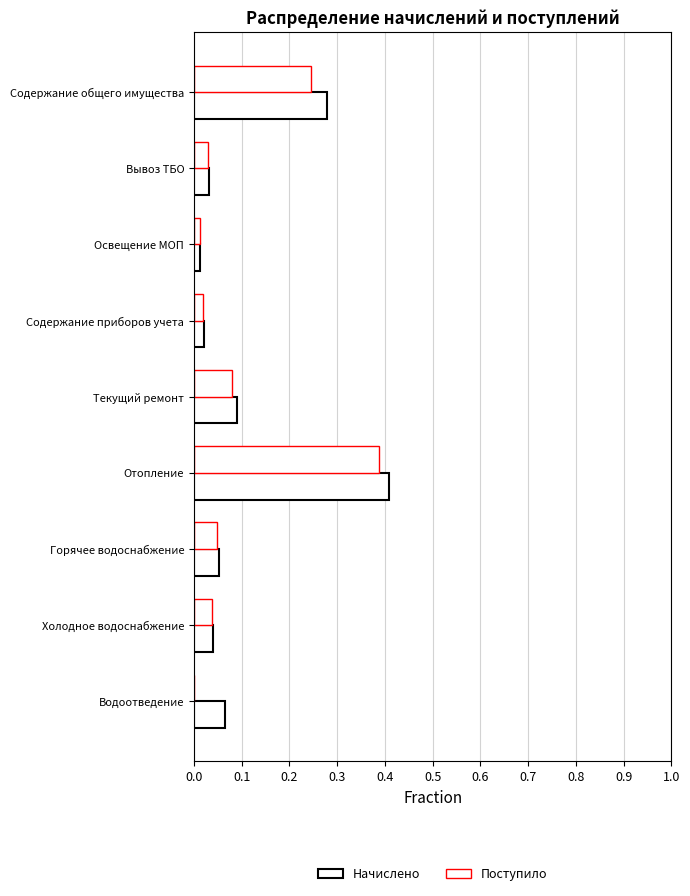

How many values in Поступило are above zero?

8